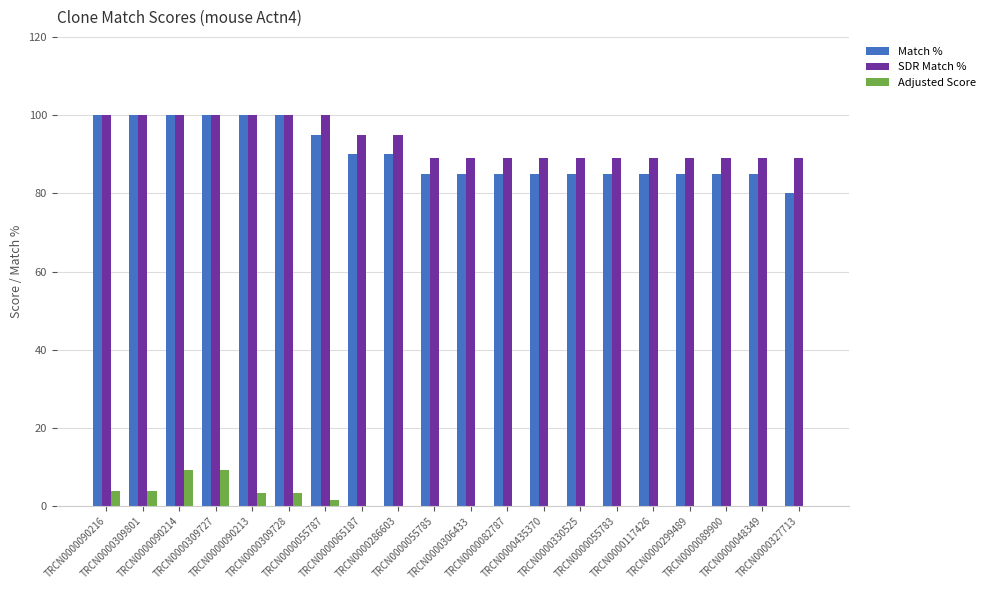

Which series changed the most between TRCN0000306433 and TRCN0000327713?

Match %